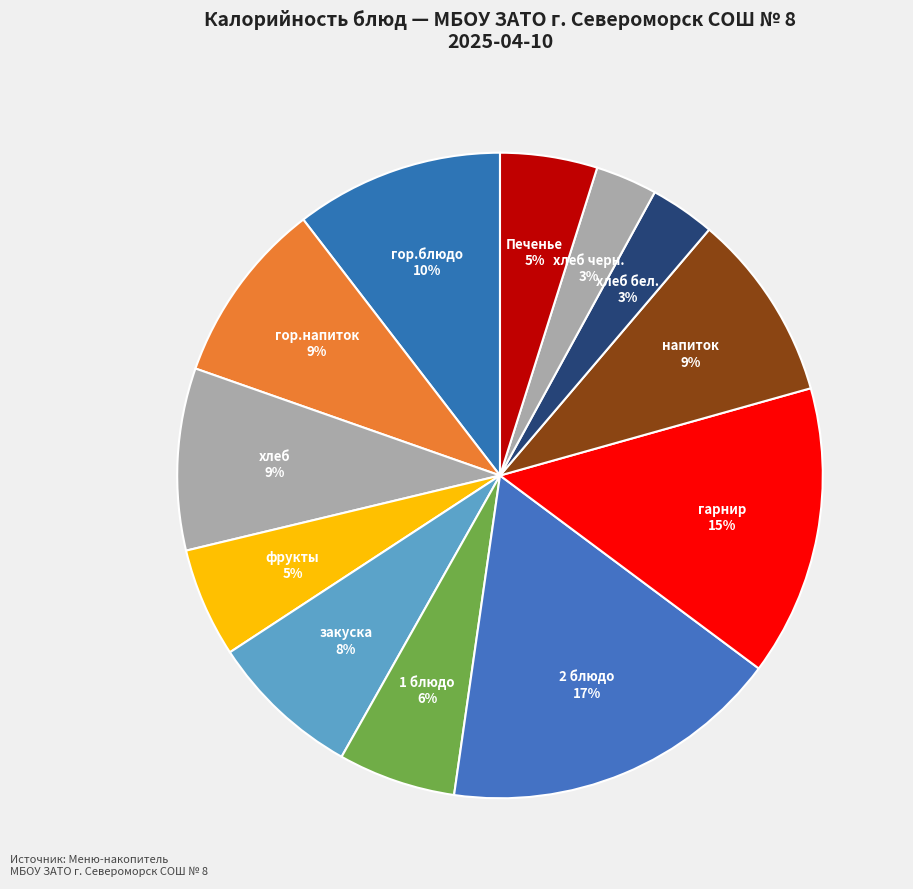

What is the largest slice in the pie chart?

2 блюдо